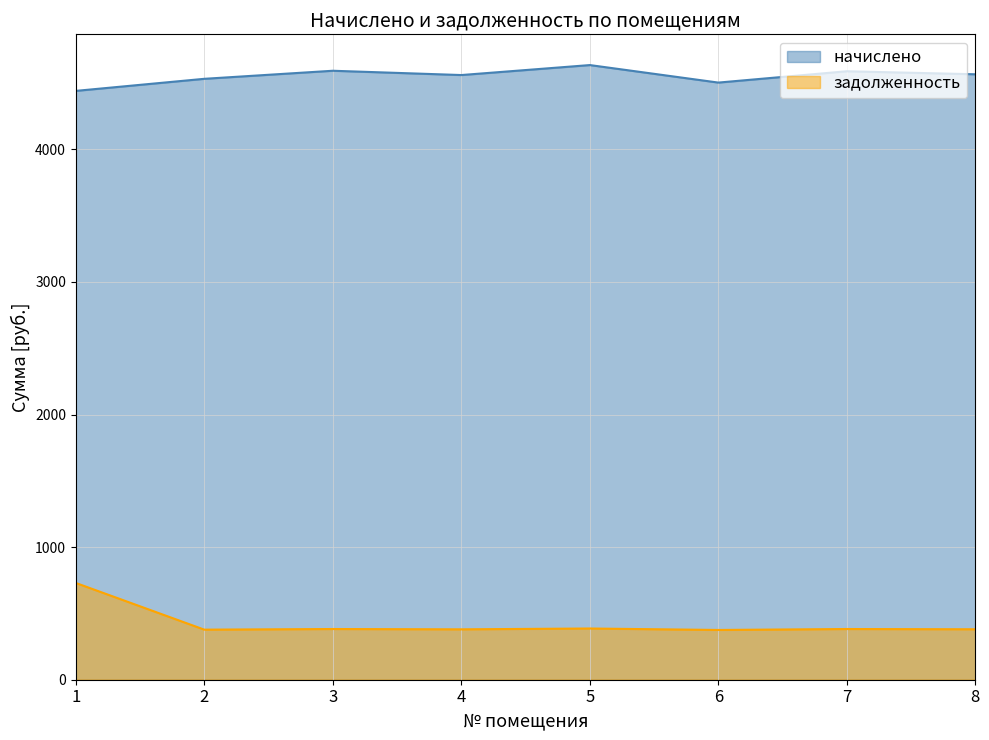

Reading left to right, what are all the values shown in this chart?

начислено: 4441.3	4532.4	4593.2	4560.8	4636.1	4504.0	4589.4	4566.6
задолженность: 729.8	377.7	382.4	380.1	386.3	375.3	382.4	380.6